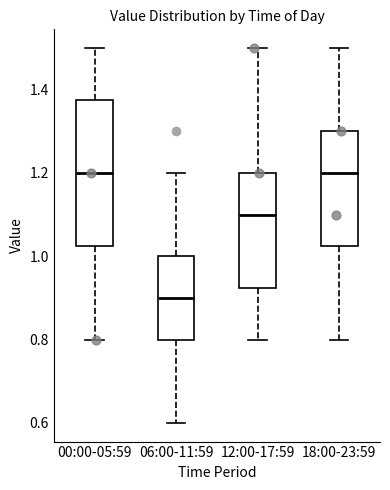

Which box is the tallest, from its lower edge to its upper edge?

00:00-05:59